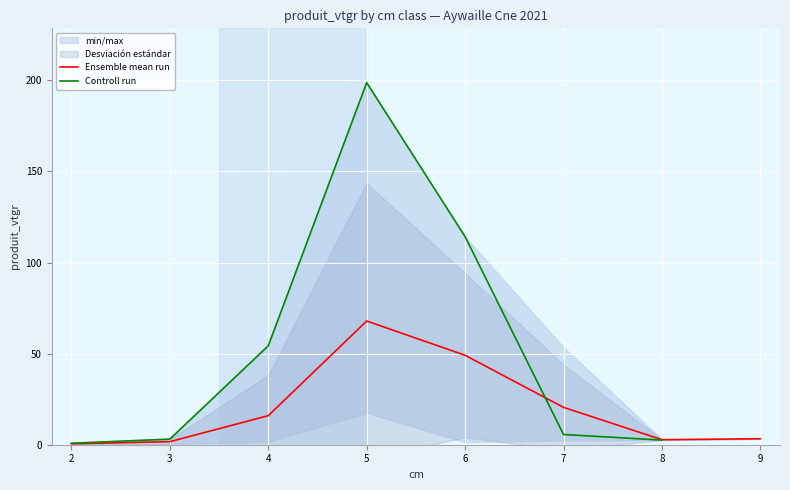

What is the highest value of the Ensemble mean run series?

67.9